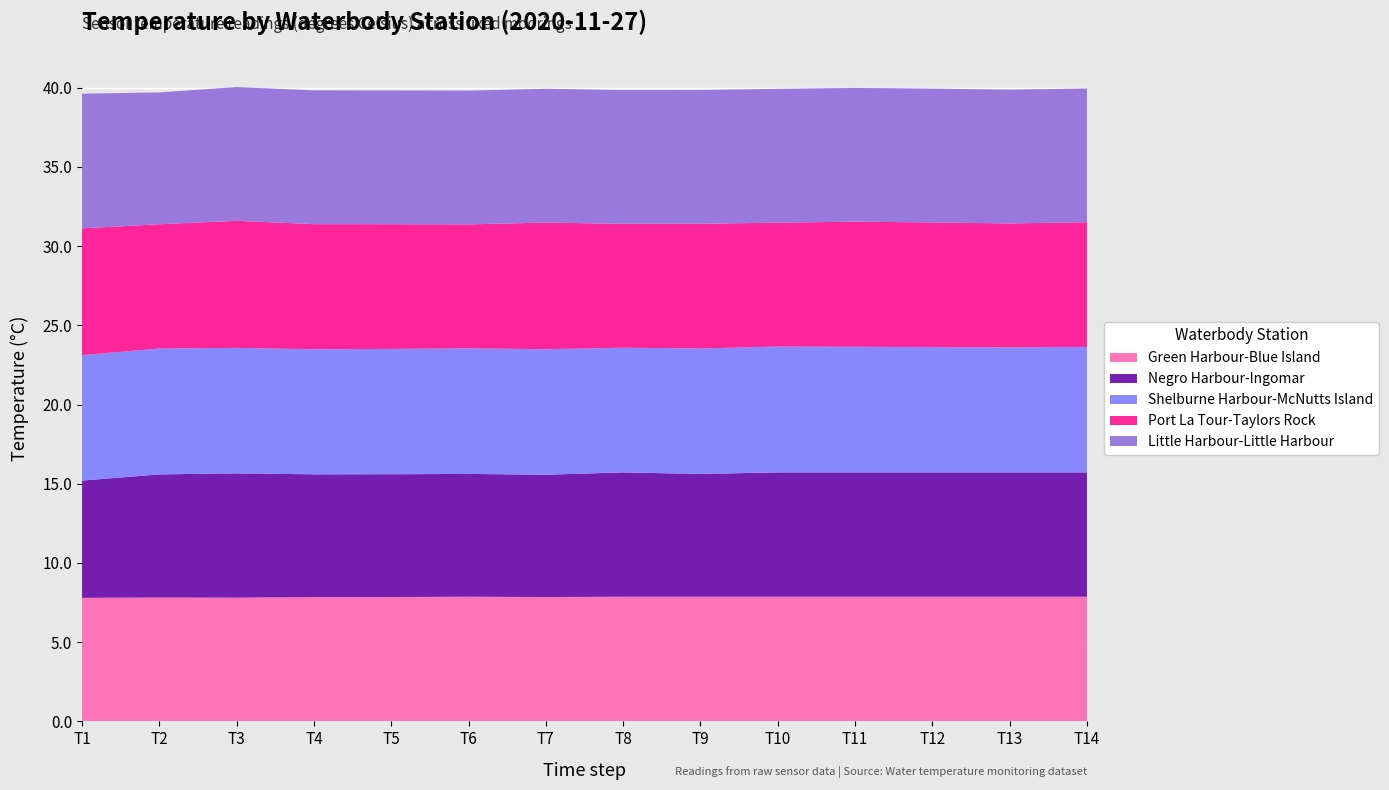

Reading left to right, list all the values displayed in this chart.

Green Harbour-Blue Island: Green Harbour-Blue Island=7.8	Negro Harbour-Ingomar=7.8	Shelburne Harbour-McNutts Island=7.8	Port La Tour-Taylors Rock=7.8	Little Harbour-Little Harbour=7.8	5=7.9	6=7.8	7=7.9	8=7.9	9=7.9	10=7.9	11=7.9	12=7.9	13=7.9
Negro Harbour-Ingomar: Green Harbour-Blue Island=7.4	Negro Harbour-Ingomar=7.8	Shelburne Harbour-McNutts Island=7.8	Port La Tour-Taylors Rock=7.7	Little Harbour-Little Harbour=7.8	5=7.8	6=7.7	7=7.8	8=7.8	9=7.8	10=7.8	11=7.8	12=7.8	13=7.8
Shelburne Harbour-McNutts Island: Green Harbour-Blue Island=7.9	Negro Harbour-Ingomar=7.9	Shelburne Harbour-McNutts Island=7.9	Port La Tour-Taylors Rock=7.9	Little Harbour-Little Harbour=7.9	5=7.9	6=7.9	7=7.9	8=7.9	9=7.9	10=7.9	11=7.9	12=7.9	13=7.9
Port La Tour-Taylors Rock: Green Harbour-Blue Island=8.0	Negro Harbour-Ingomar=7.8	Shelburne Harbour-McNutts Island=8.0	Port La Tour-Taylors Rock=7.9	Little Harbour-Little Harbour=7.9	5=7.8	6=8.0	7=7.8	8=7.9	9=7.8	10=7.9	11=7.9	12=7.8	13=7.9
Little Harbour-Little Harbour: Green Harbour-Blue Island=8.5	Negro Harbour-Ingomar=8.3	Shelburne Harbour-McNutts Island=8.4	Port La Tour-Taylors Rock=8.4	Little Harbour-Little Harbour=8.4	5=8.4	6=8.4	7=8.4	8=8.4	9=8.4	10=8.4	11=8.4	12=8.4	13=8.4